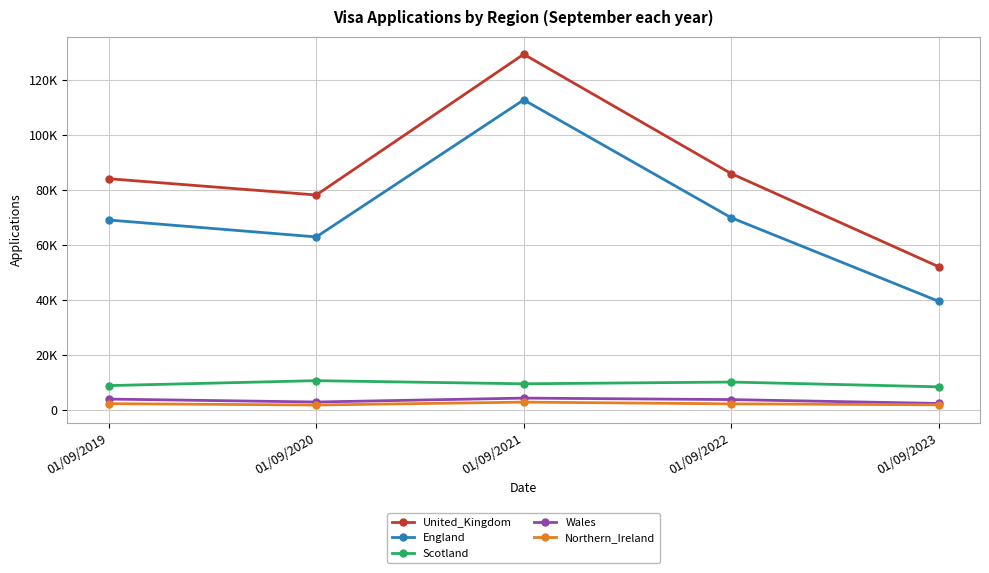

Reading left to right, list all the values displayed in this chart.

United_Kingdom: 84025.3	78108.0	129270.3	85912.0	52064.0
England: 69020.0	62864.0	112689.0	69868.0	39498.0
Scotland: 8826.0	10619.0	9477.0	10115.0	8382.0
Wales: 3923.0	2859.0	4281.0	3738.0	2343.0
Northern_Ireland: 2256.3	1766.0	2821.3	2191.0	1841.0